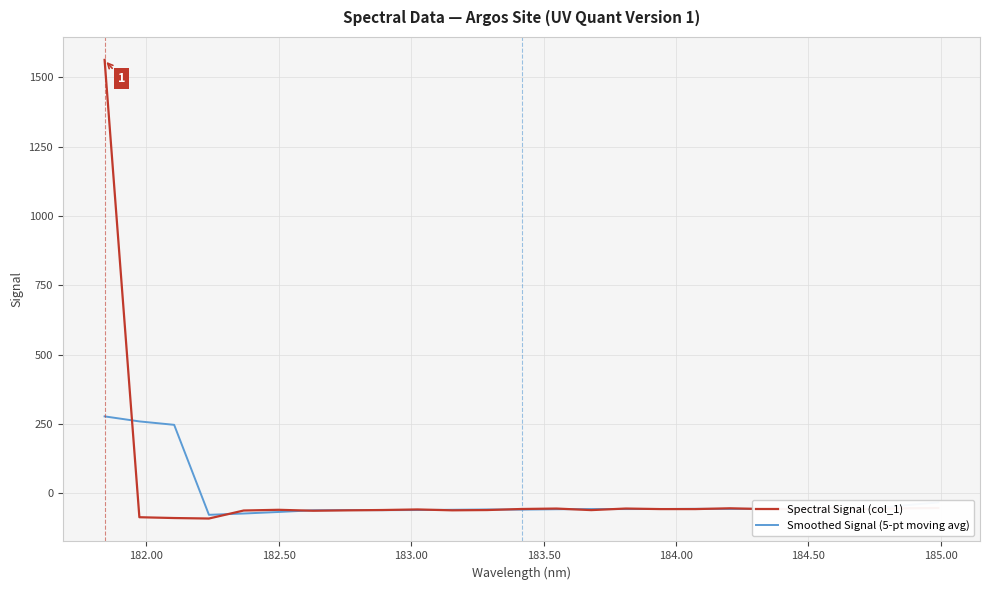

How many lines are shown in the chart?

2